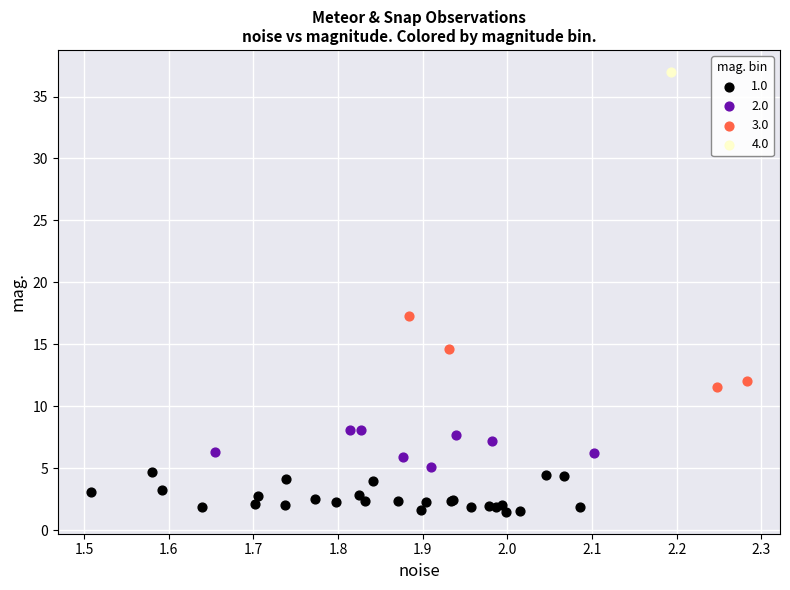

Which series contains the highest Y value?

4.0